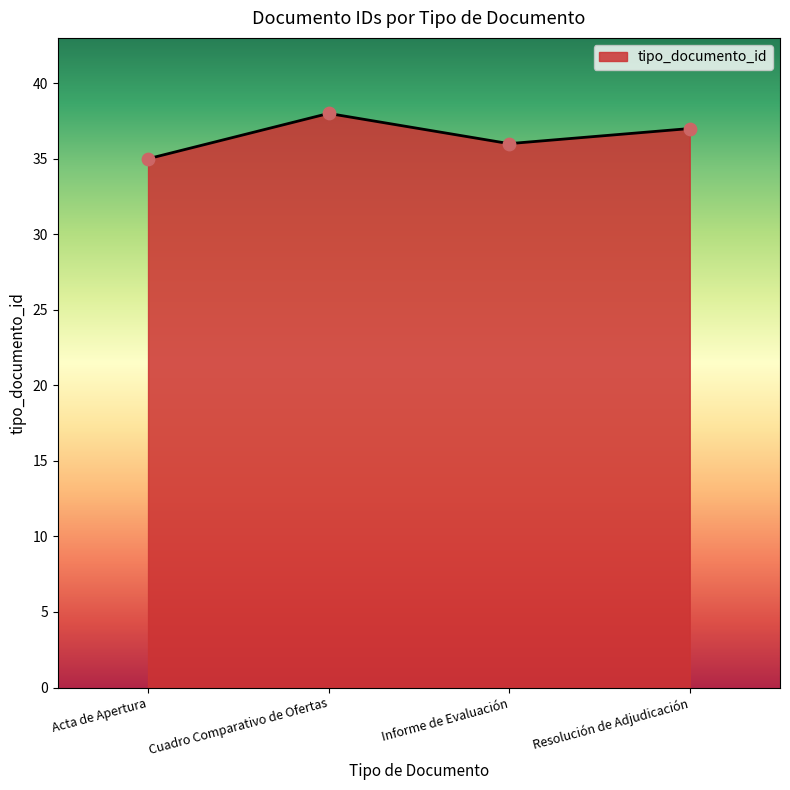

Which has a higher value, Resolución de Adjudicación or Acta de Apertura?

Resolución de Adjudicación